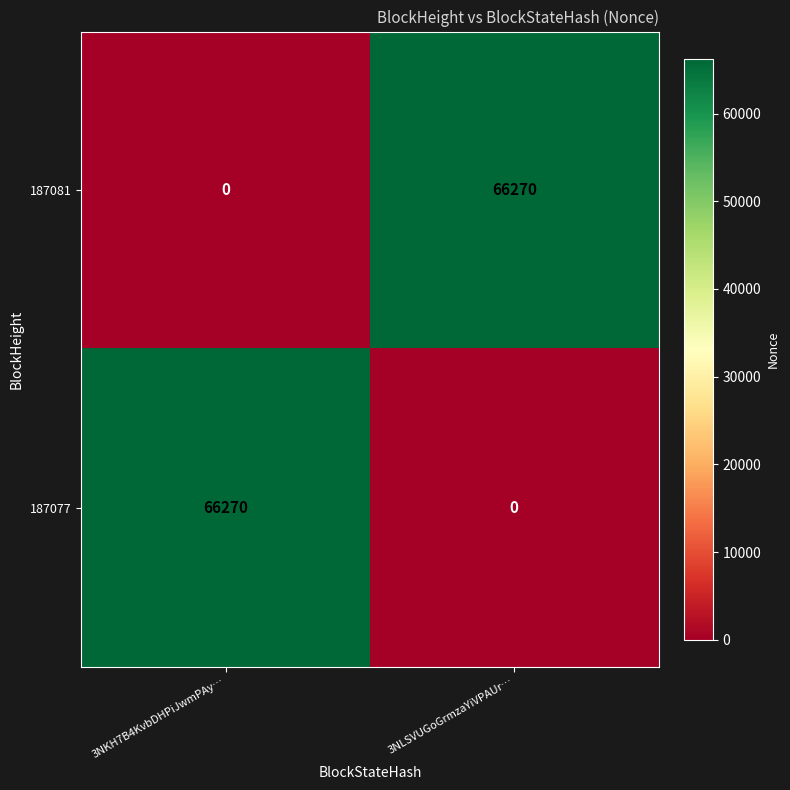

What is the spread (max minus min) of values at 3NLSVUGoGrmzaYiVPAUr…?

66270